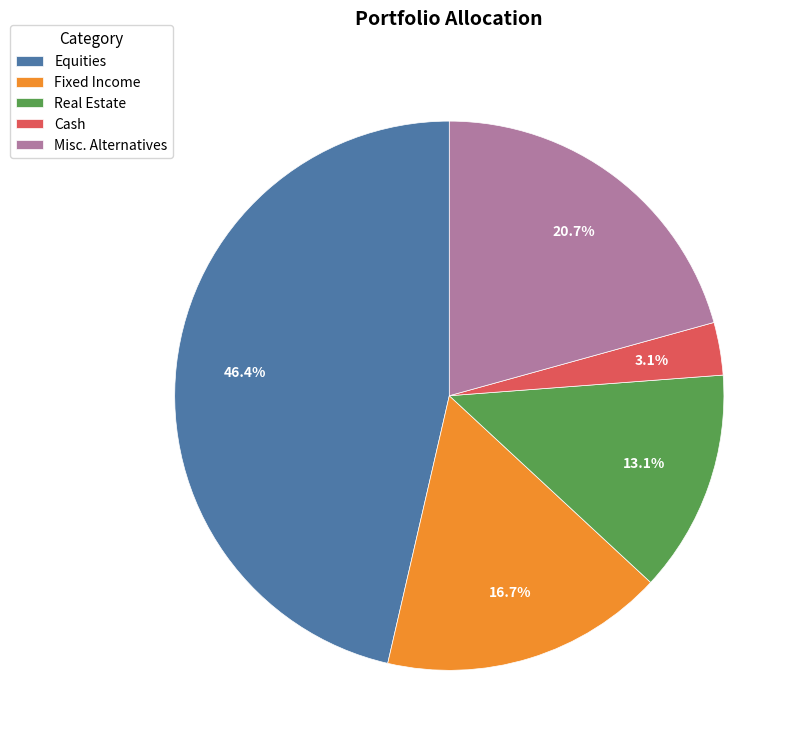

To the nearest percent, what is the difference between the Cash and Fixed Income slice percentages?

14%